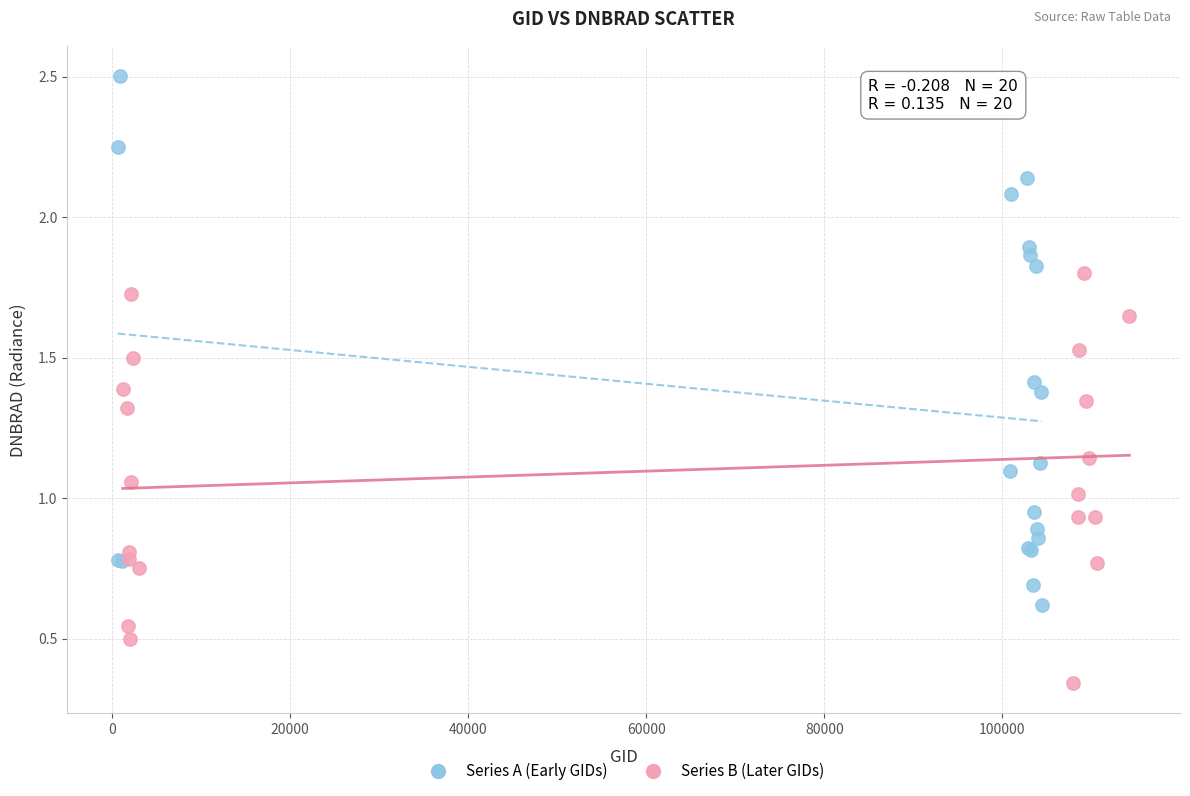

Which series has the largest Y range (max minus min)?

Series A (Early GIDs)